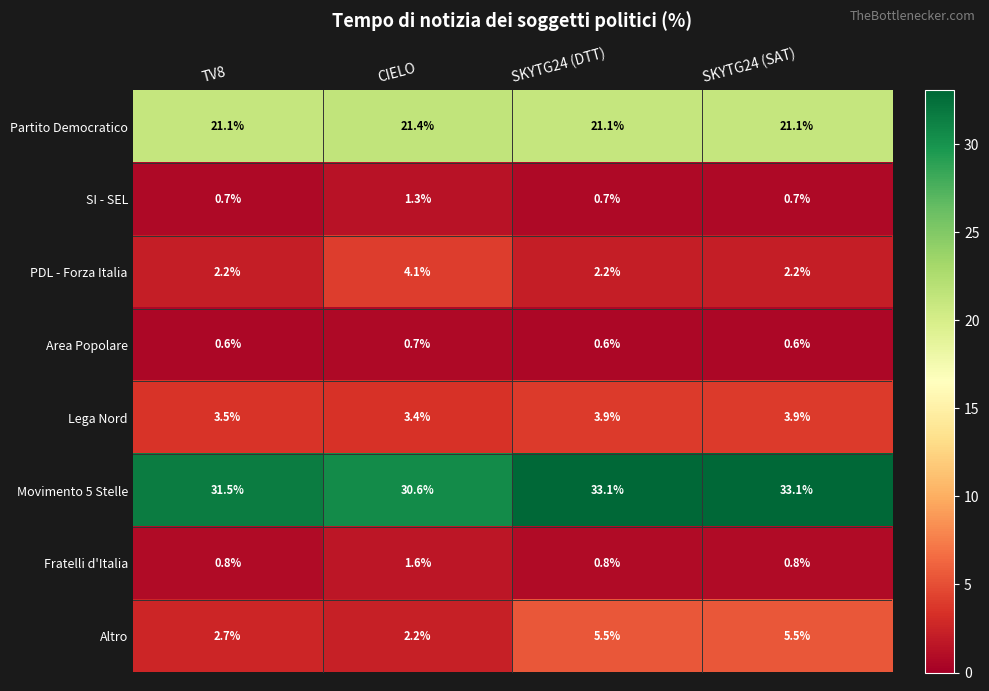

True or false: Fratelli d'Italia has a value of 0.2 at SKYTG24 (SAT).

False